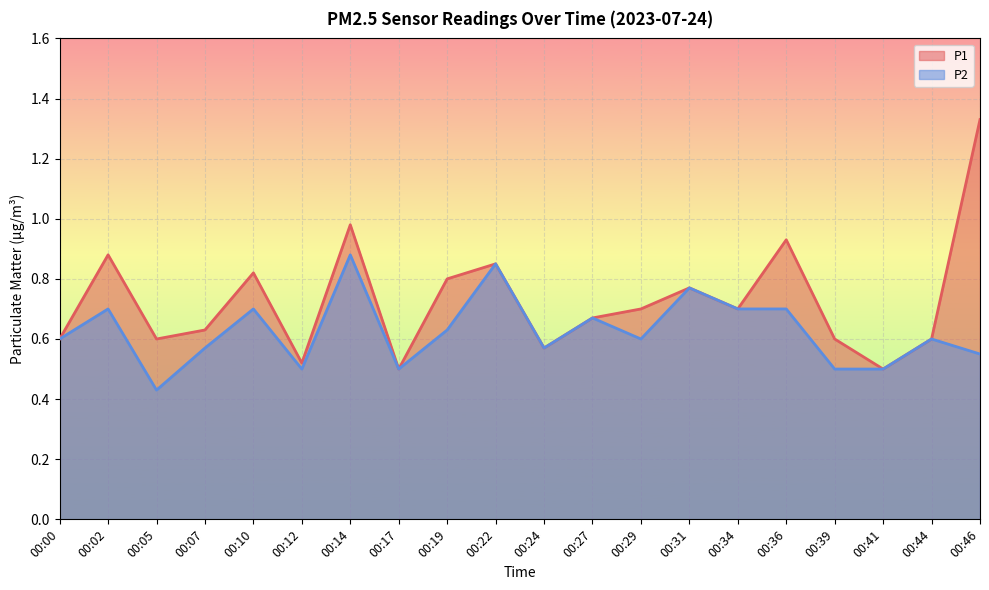

Reading right to left, list all the values displayed in this chart.

P1: 1.3	0.6	0.5	0.6	0.9	0.7	0.8	0.7	0.7	0.6	0.8	0.8	0.5	1.0	0.5	0.8	0.6	0.6	0.9	0.6
P2: 0.6	0.6	0.5	0.5	0.7	0.7	0.8	0.6	0.7	0.6	0.8	0.6	0.5	0.9	0.5	0.7	0.6	0.4	0.7	0.6